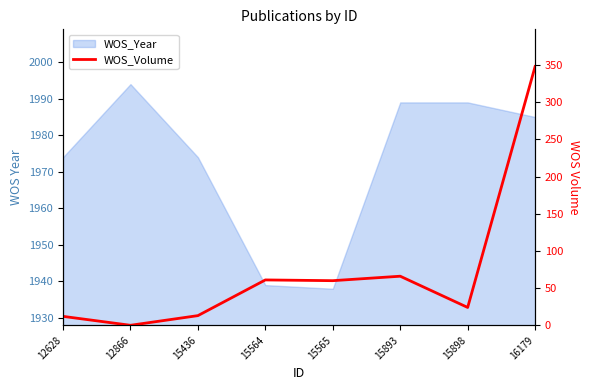

How many lines are shown in the chart?

1